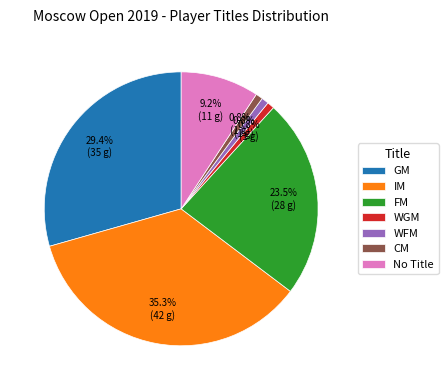

Is GM the majority of the pie?

No